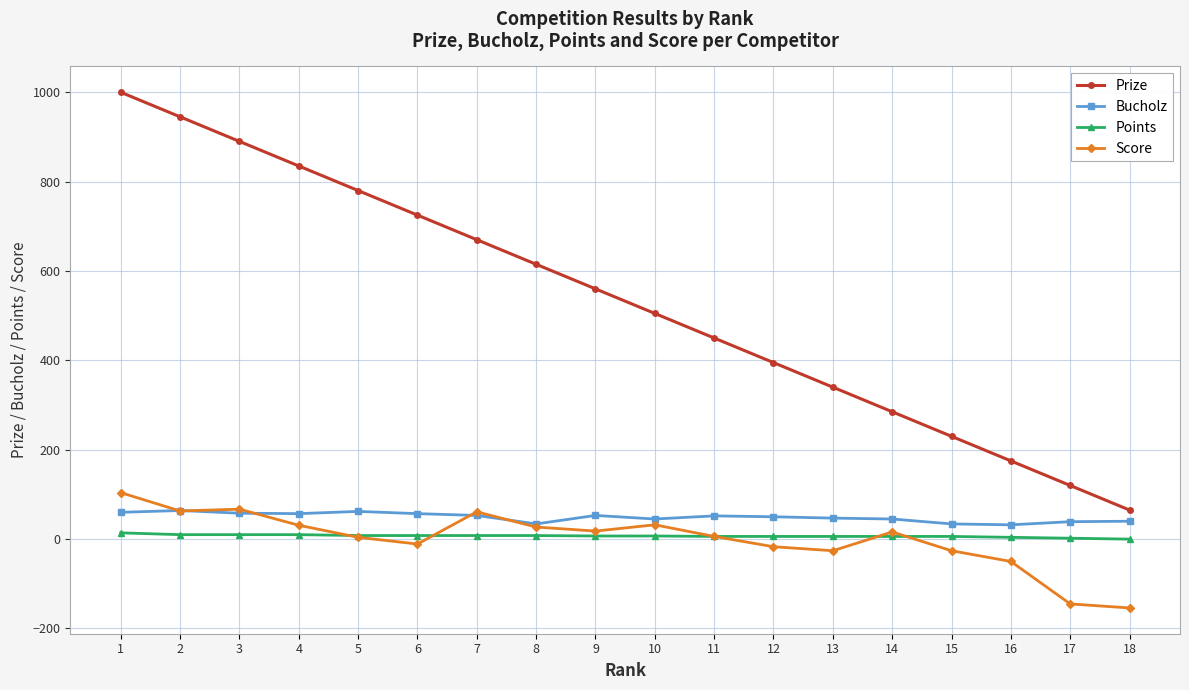

At how many categories does at least one series exceed 813?

4